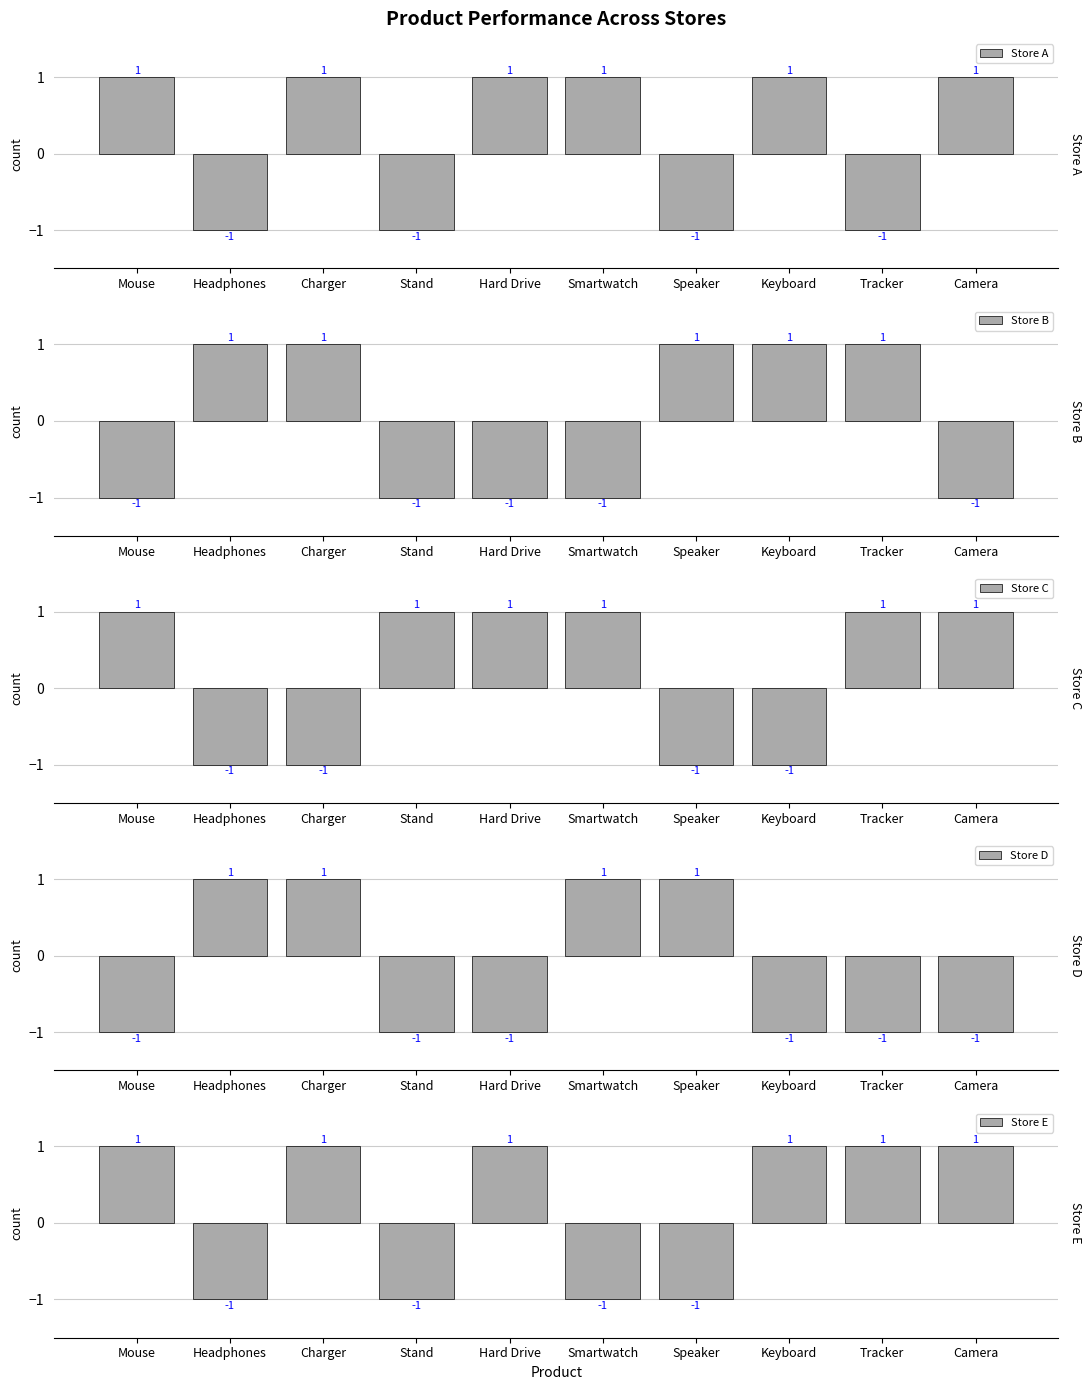

At which category does the chart reach its peak across all series?

Mouse